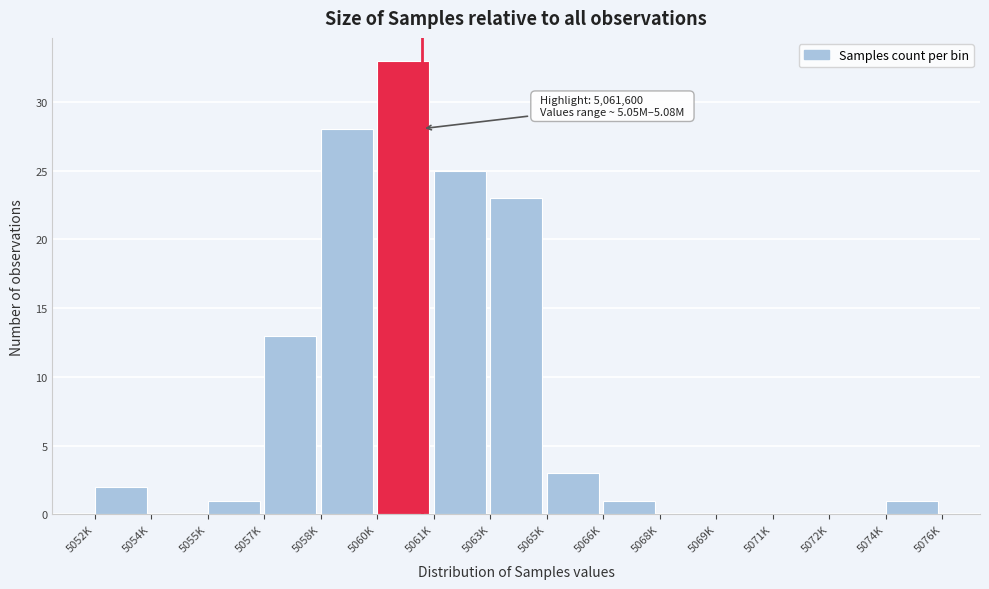

Reading left to right, transcribe all the data shown in this chart.

5052K=2	5054K=0	5055K=1	5057K=13	5058K=28	5060K=33	5061K=25	5063K=23	5065K=3	5066K=1	5068K=0	5069K=0	5071K=0	5072K=0	5074K=1